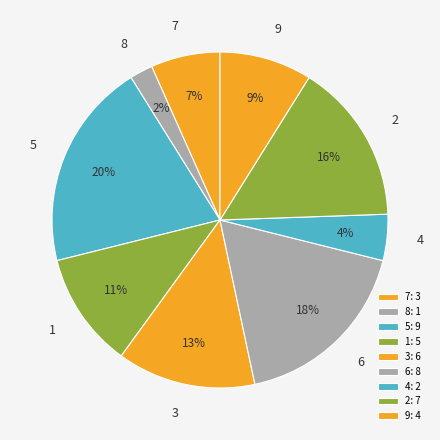

Which slice is the smallest?

8